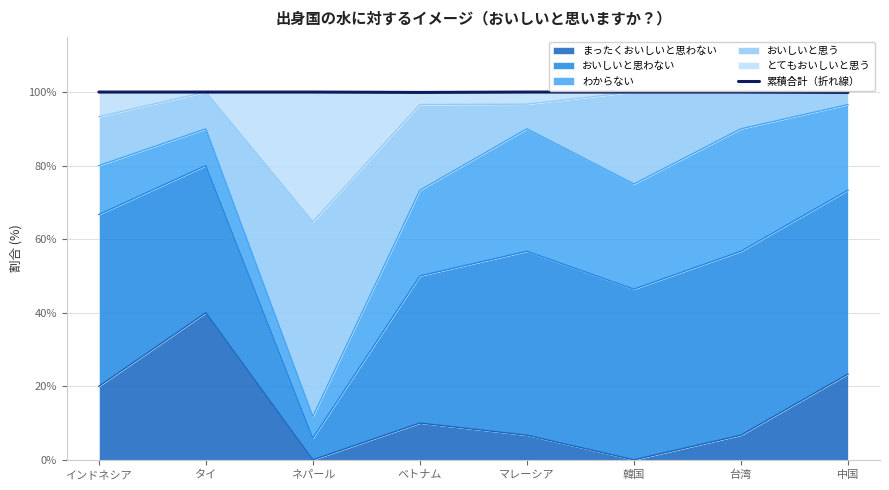

Which category has the highest value in the まったくおいしいと思わない series?

タイ